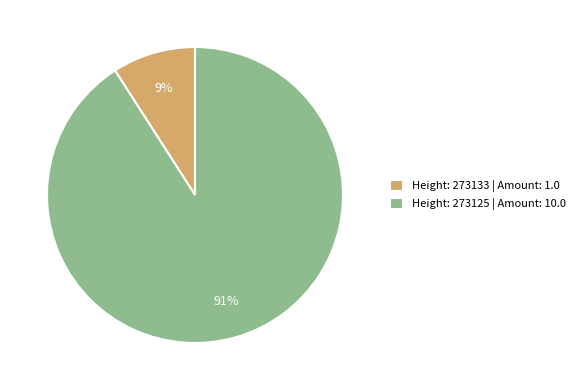

Do Height: 273133 | Amount: 1.0 and Height: 273125 | Amount: 10.0 together represent more than half of the pie?

Yes